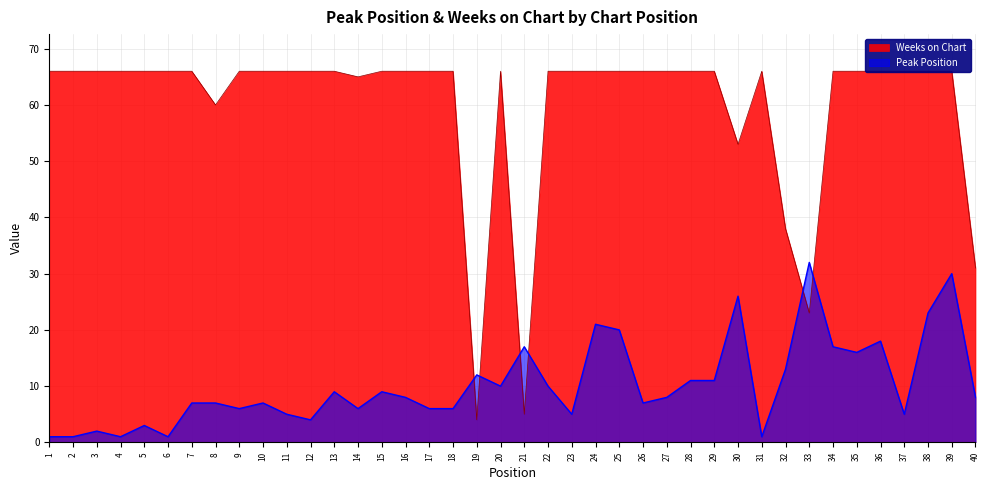

Reading left to right, transcribe all the data shown in this chart.

Peak Position: 1	1	2	1	3	1	7	7	6	7	5	4	9	6	9	8	6	6	12	10	17	10	5	21	20	7	8	11	11	26	1	13	32	17	16	18	5	23	30	8
Weeks on Chart: 66	66	66	66	66	66	66	60	66	66	66	66	66	65	66	66	66	66	4	66	5	66	66	66	66	66	66	66	66	53	66	38	23	66	66	66	66	66	66	31